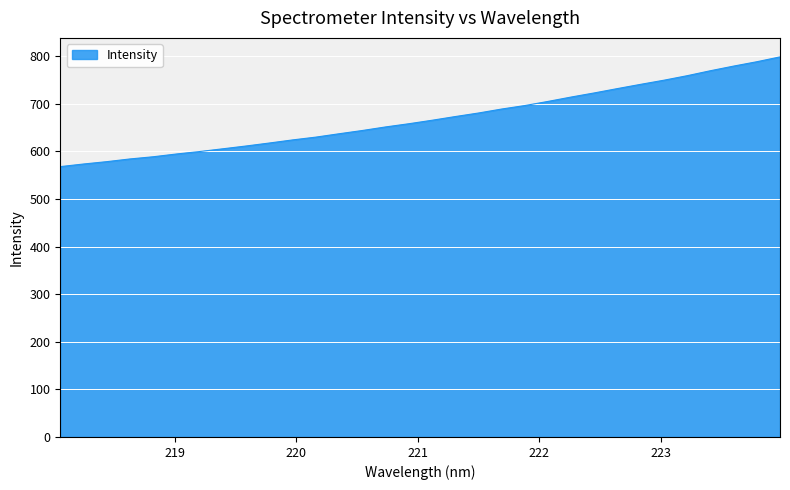

What is the smallest value displayed?

567.8